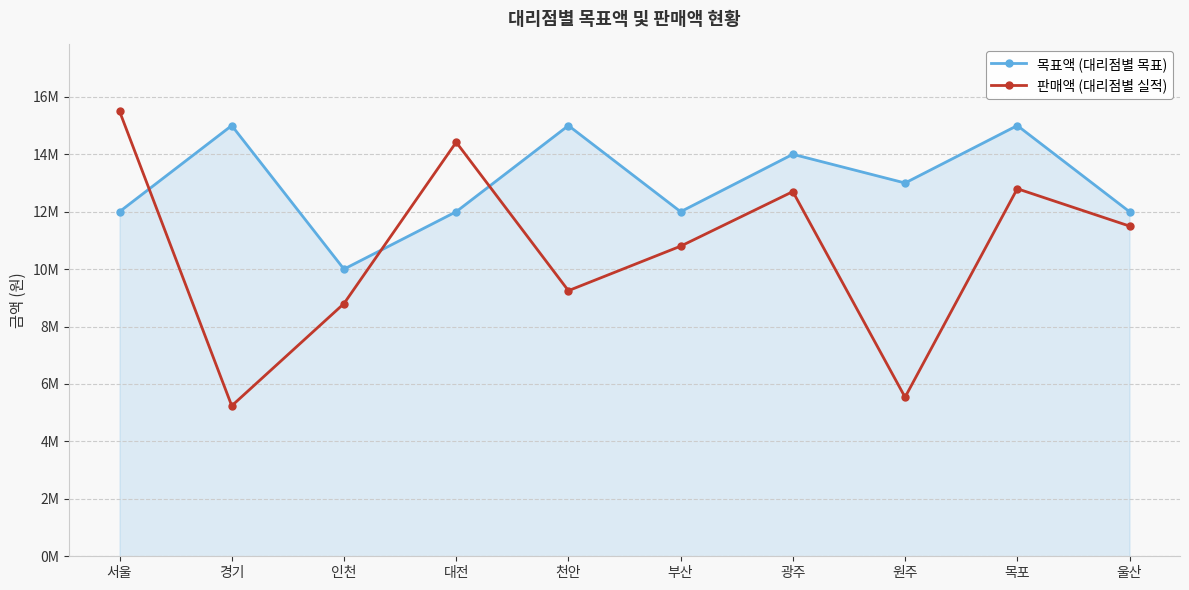

The value of 판매액 (대리점별 실적) at 대전 is 14420000. True or false?

True